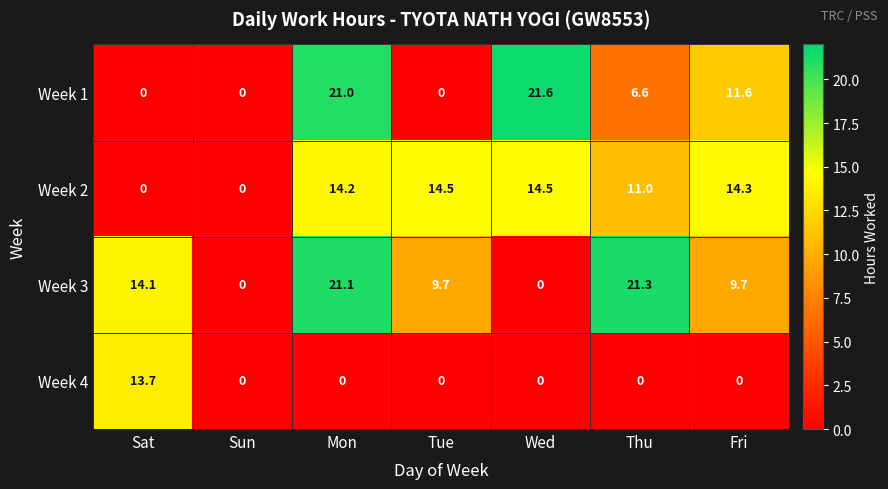

Which series has the largest total across all categories?

Week 3